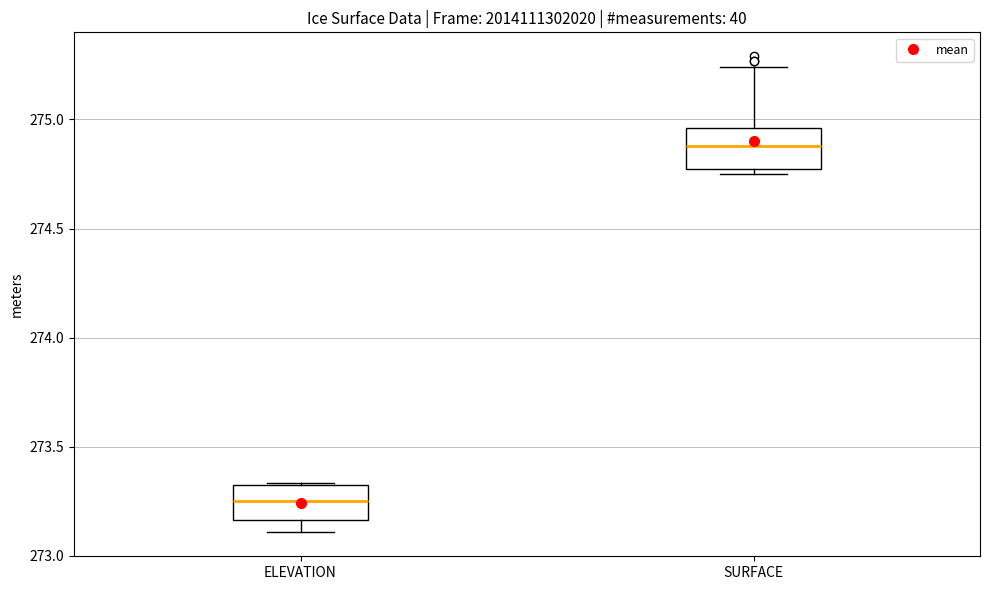

Reading left to right, transcribe this box plot: for each box, give where its median line is, the range the box spans, and where its two whiskers end, as read against the y-axis. The values are not printed on the chart, so give them approximately, as read against the axis.

ELEVATION: median 273.25, box 273.15 to 273.30, whiskers 273.10 to 273.35
SURFACE: median 274.90, box 274.75 to 274.95, whiskers 274.75 (just below the box's lower edge) to 275.25